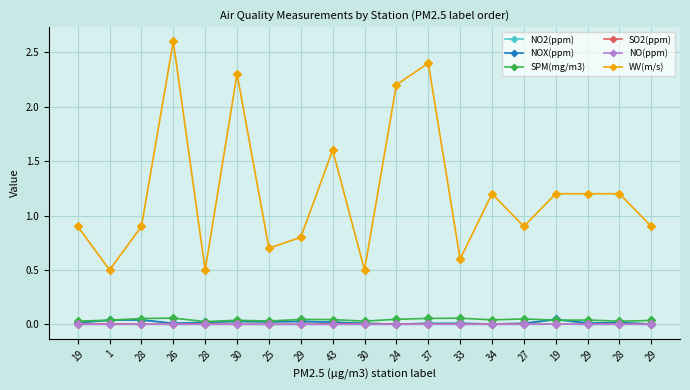

The value of WV(m/s) at 37 is 2.4. True or false?

True